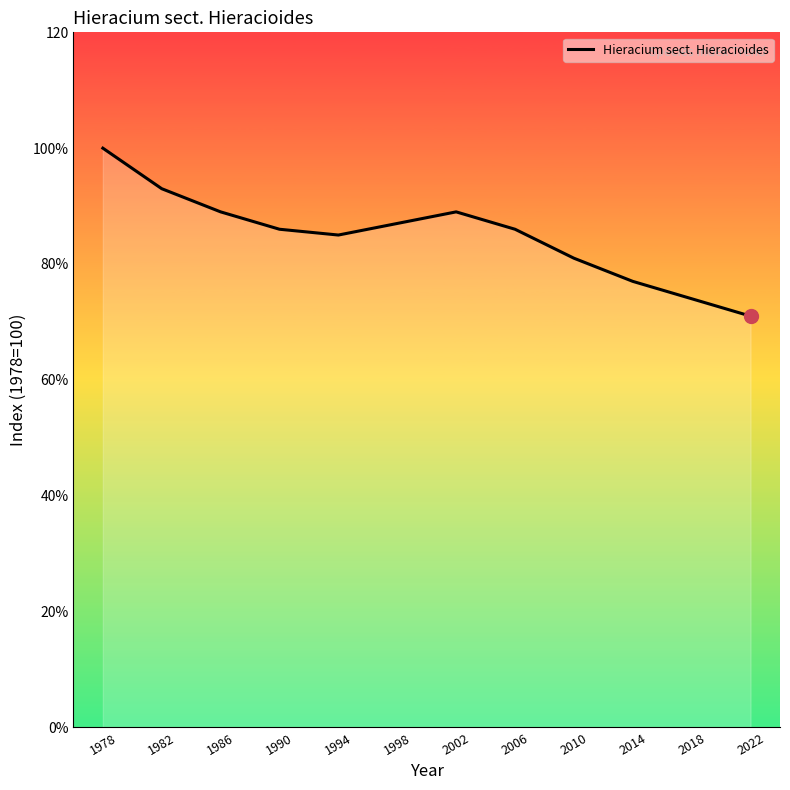

Which category has the lowest value across all series?

2022